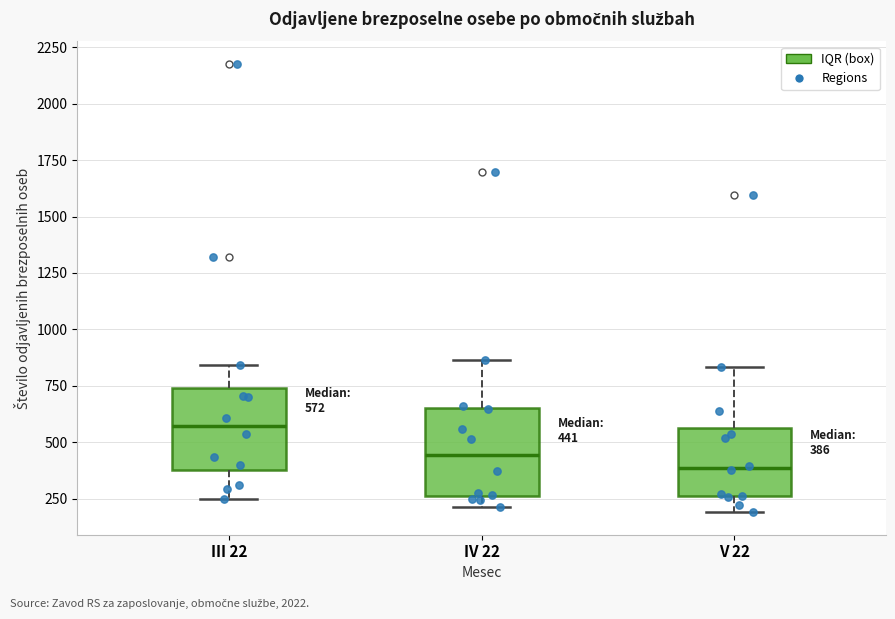

Which box has the highest median line?

III 22